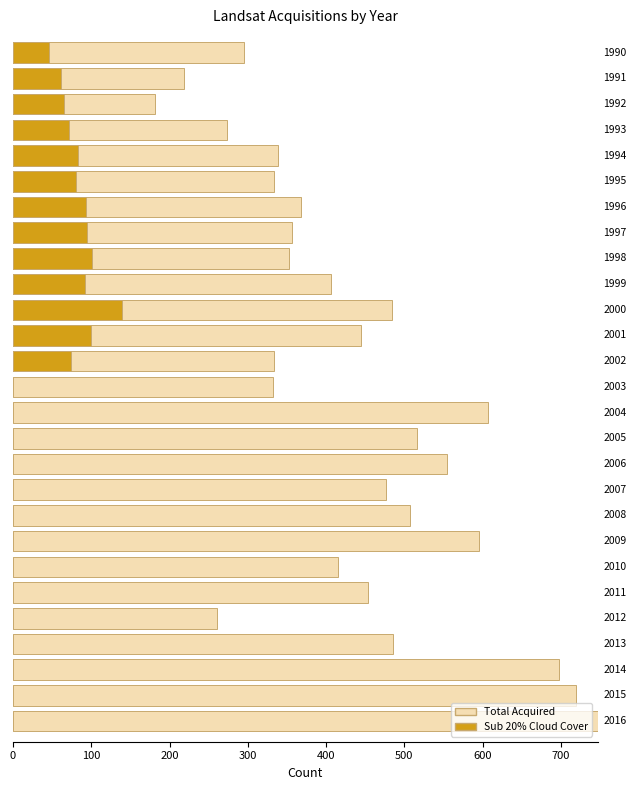

What is the difference between the highest and lowest values at 20?

415